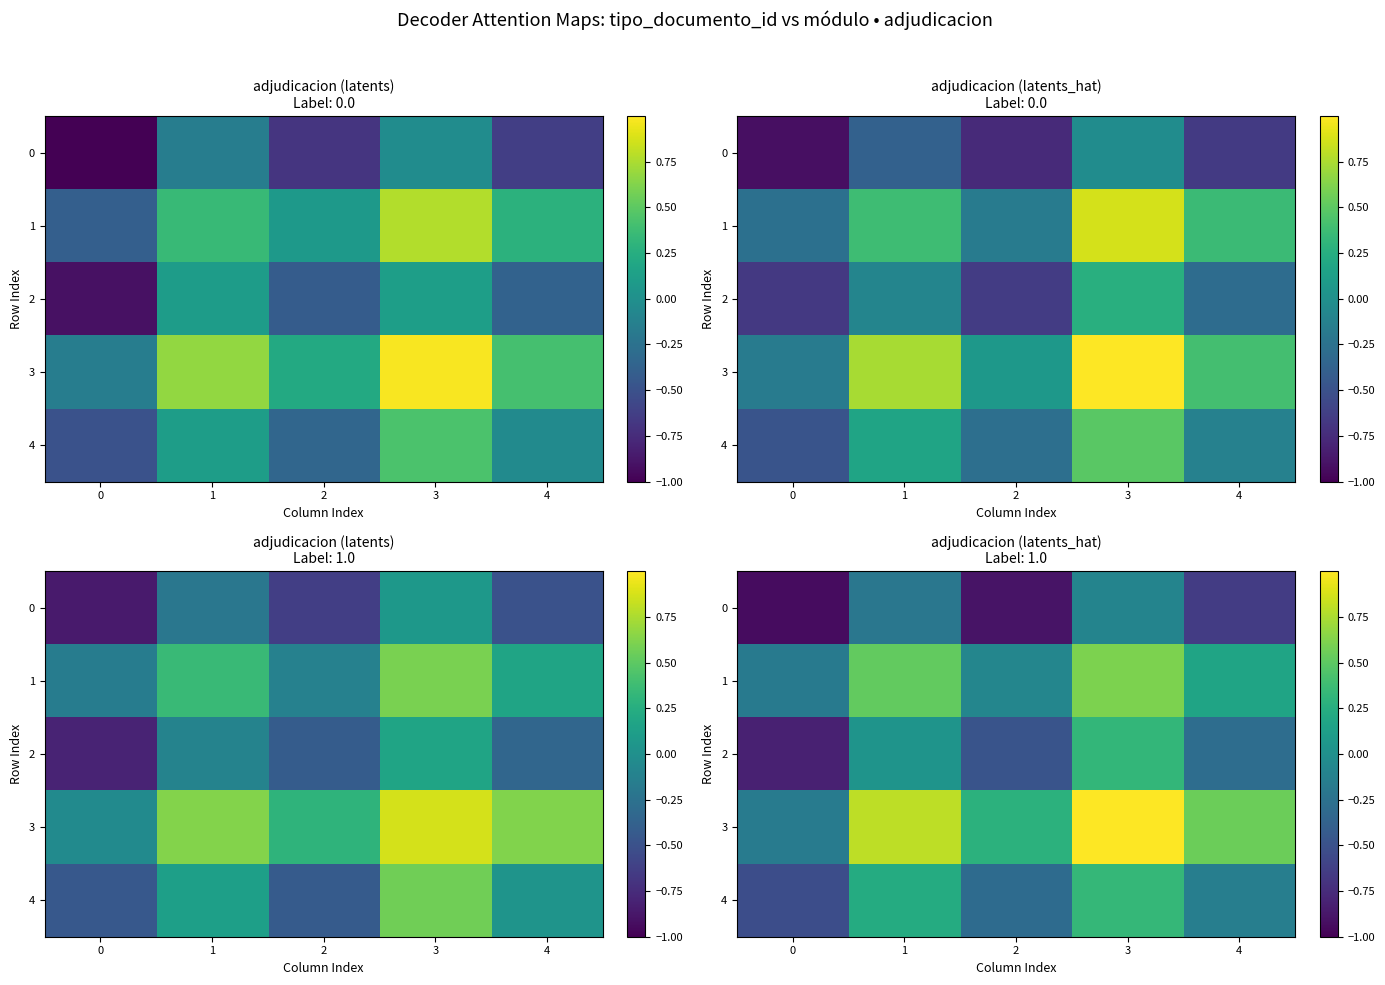

What is the sum of the 1 values at 0 and 1?

0.3